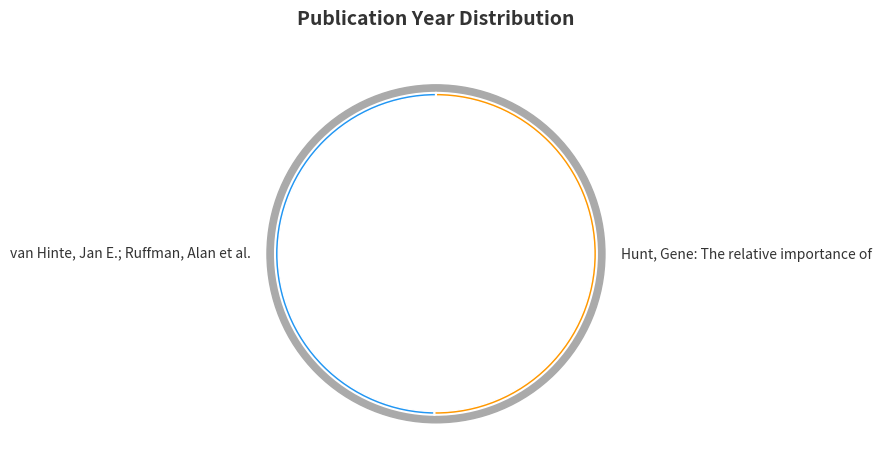

What is the ratio of the value at Hunt, Gene: The relative importance of to the value at van Hinte, Jan E.; Ruffman, Alan et al.?

1.0